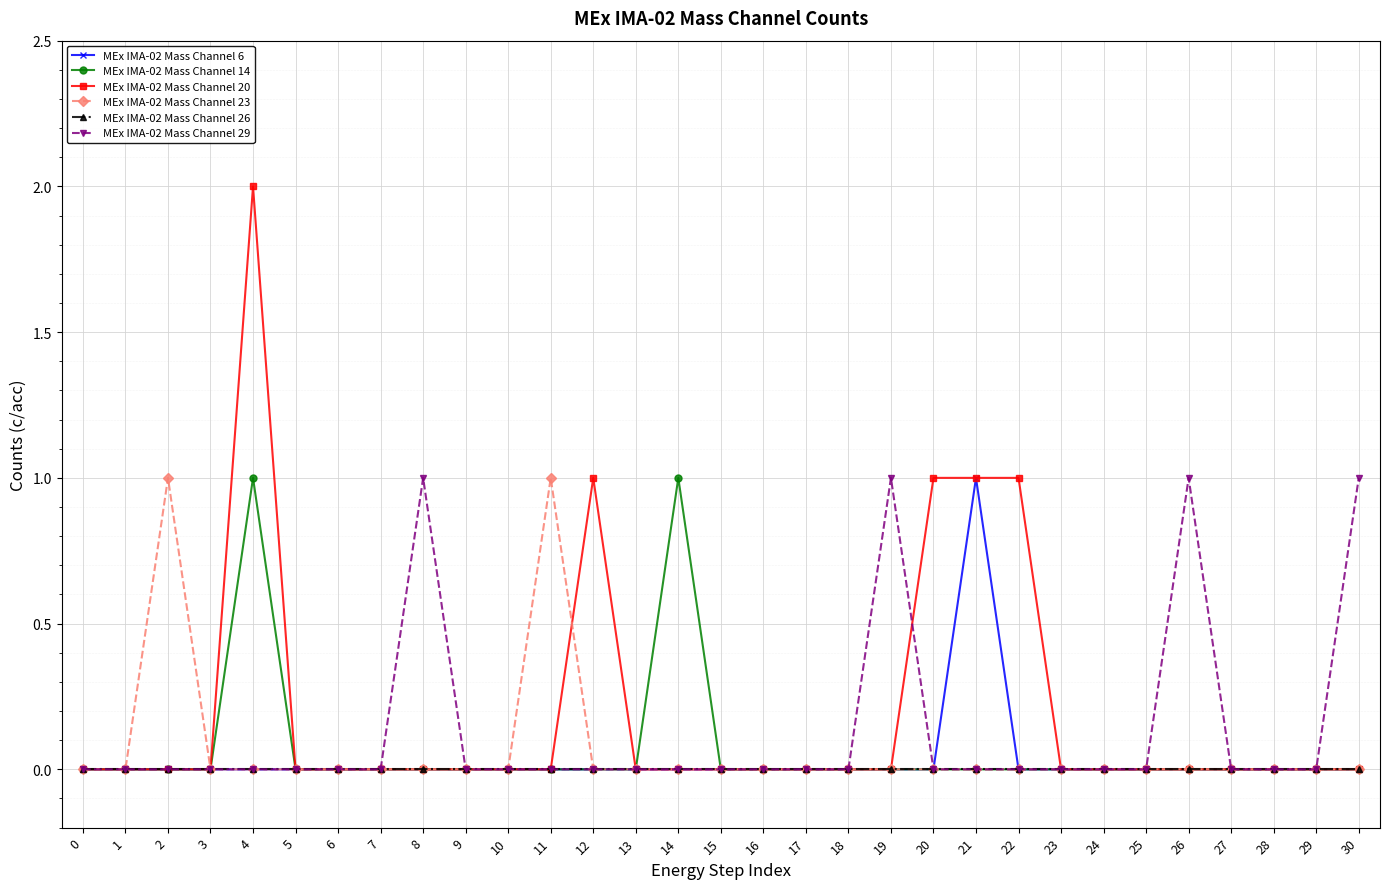

Is it true that MEx IMA-02 Mass Channel 23 equals 0 at 22?

True